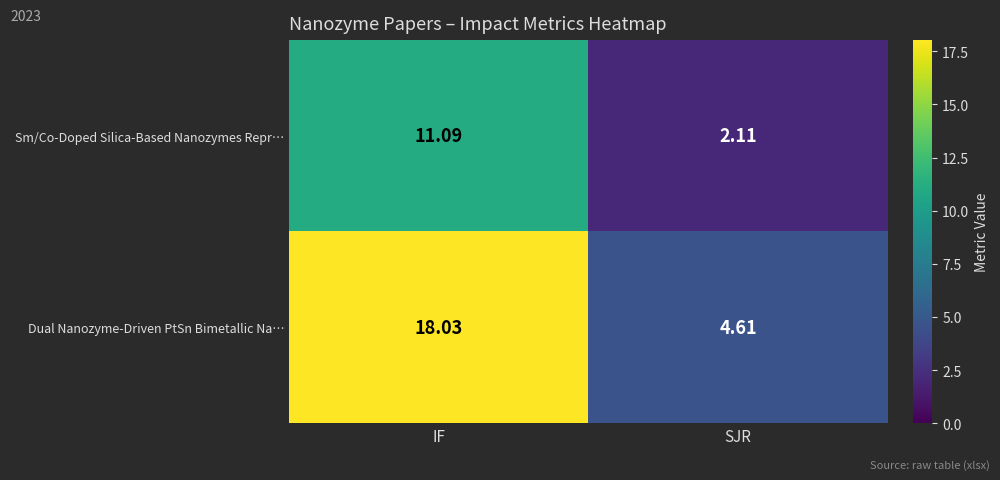

What is the total value across all series at IF?

29.1